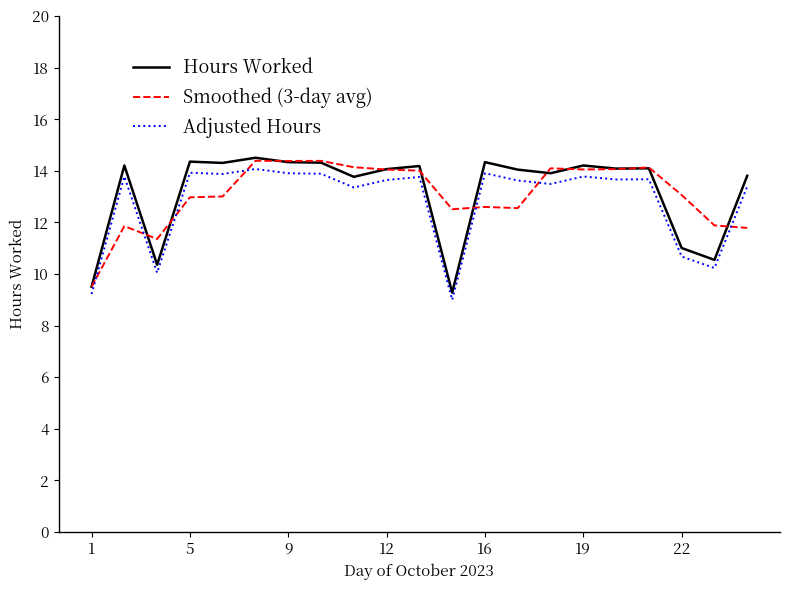

What is the minimum value for Smoothed (3-day avg)?

9.5